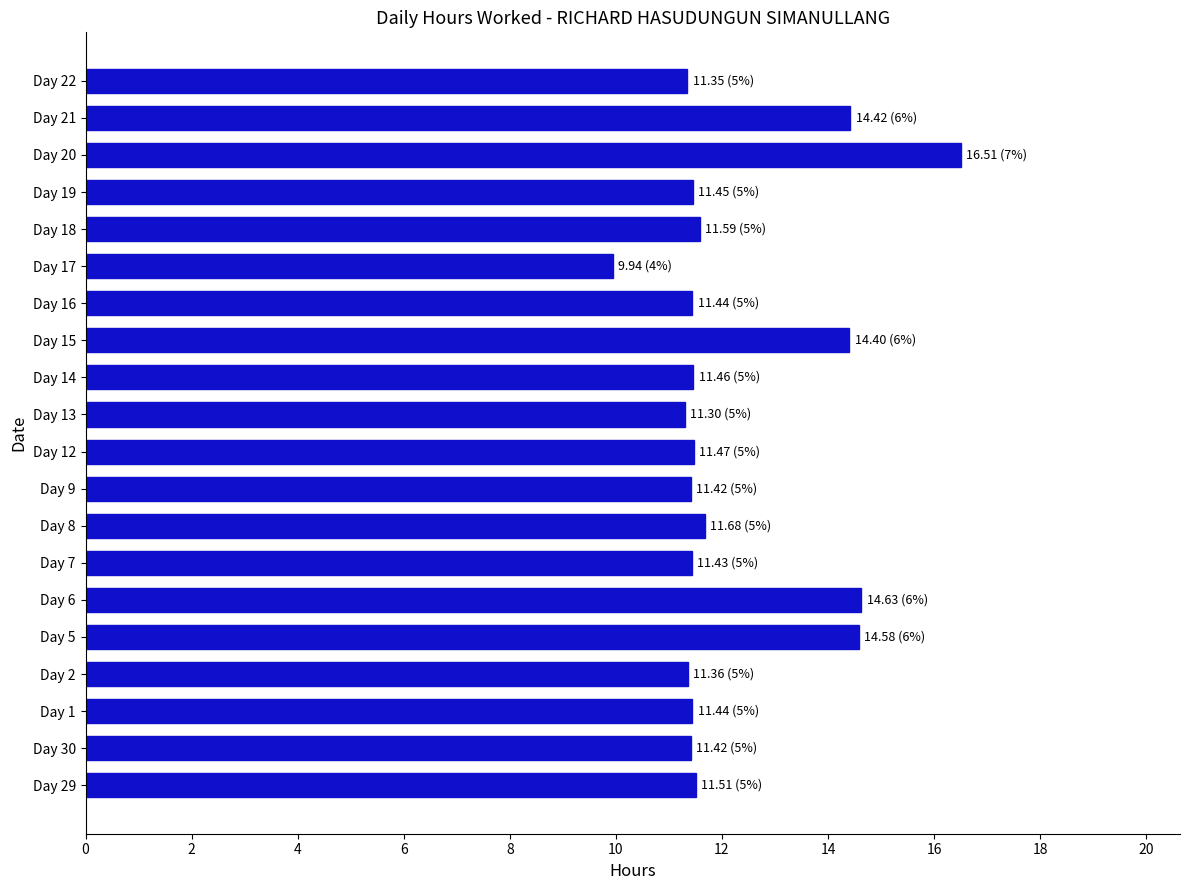

Approximately how many times larger is the value at Day 16 compared to Day 17?

1.2